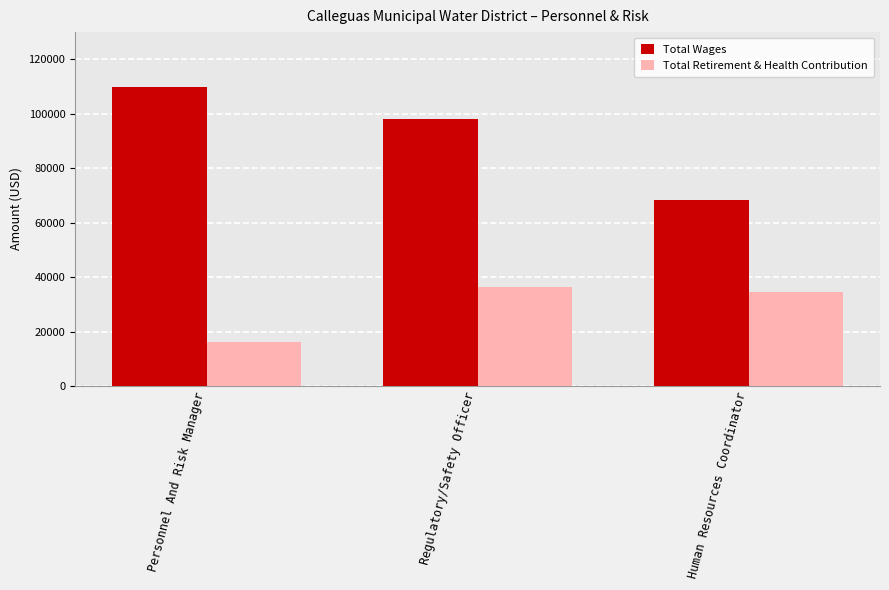

What is the difference between the Total Wages values at Human Resources Coordinator and Regulatory/Safety Officer?

29482